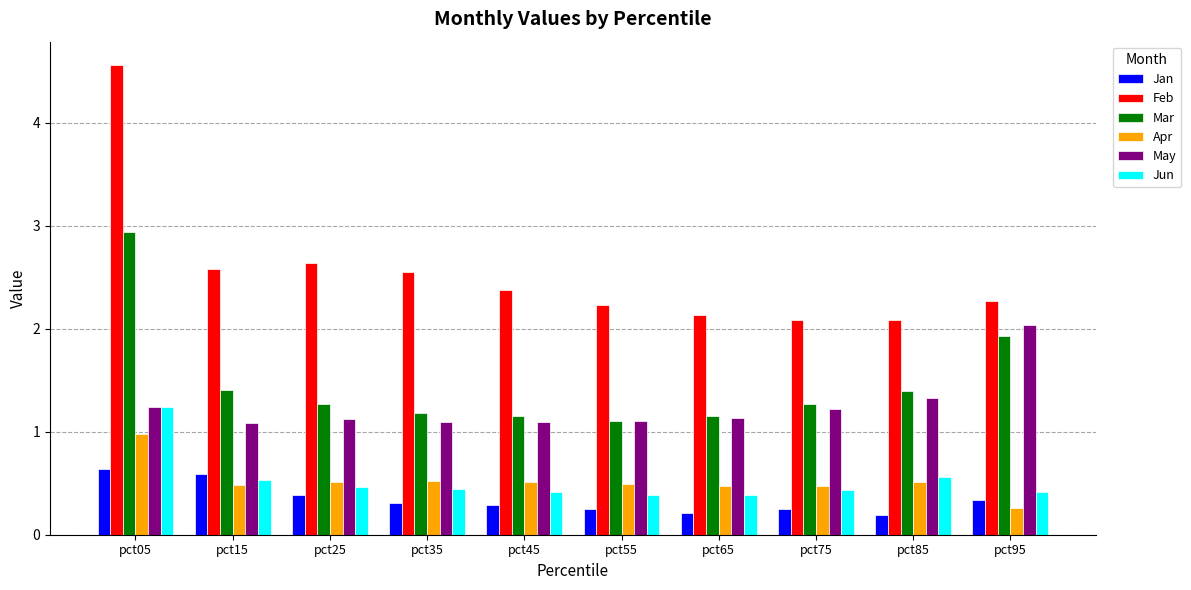

What is the value of the Jun bar at the 6th from the left?

0.4